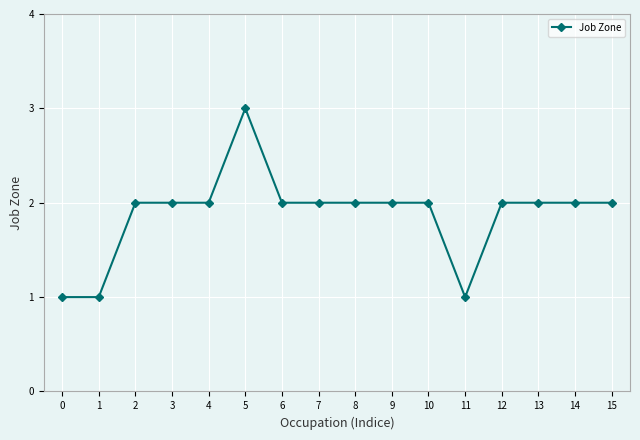

The chart shows a value of 1 at 0. True or false?

True